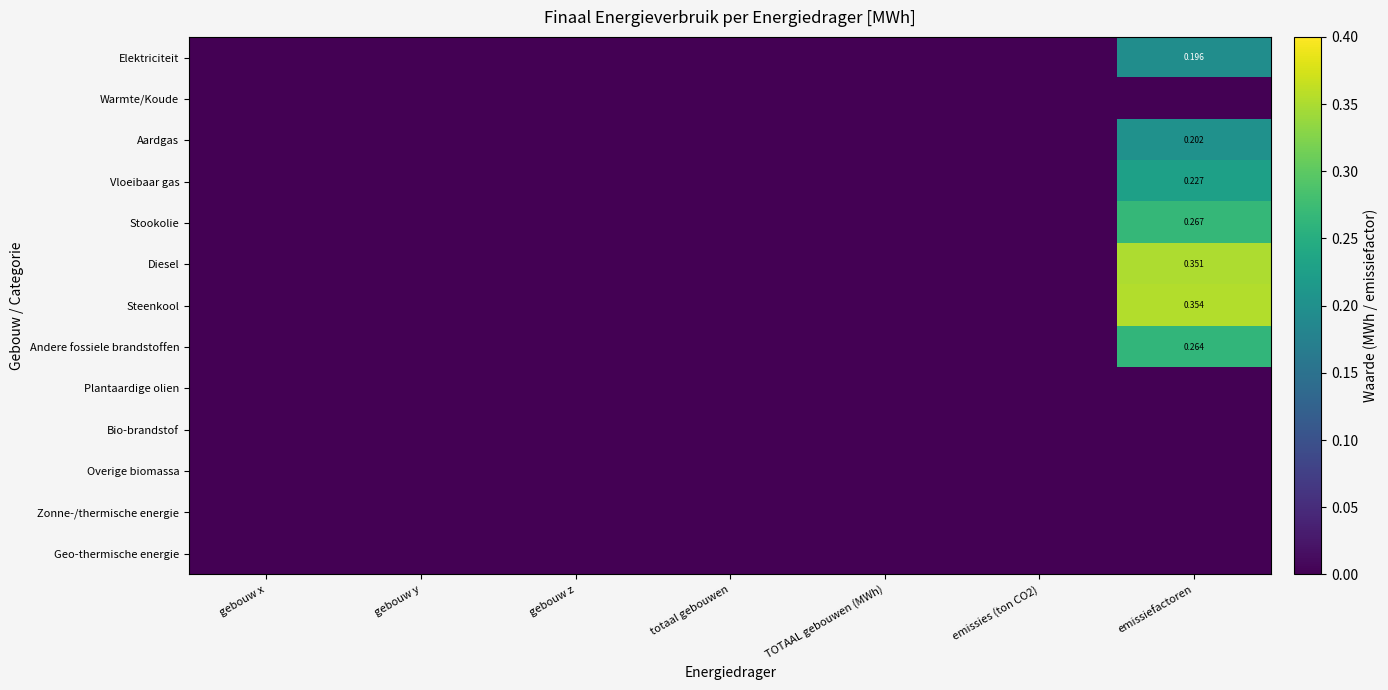

Which series has the largest total across all categories?

Steenkool